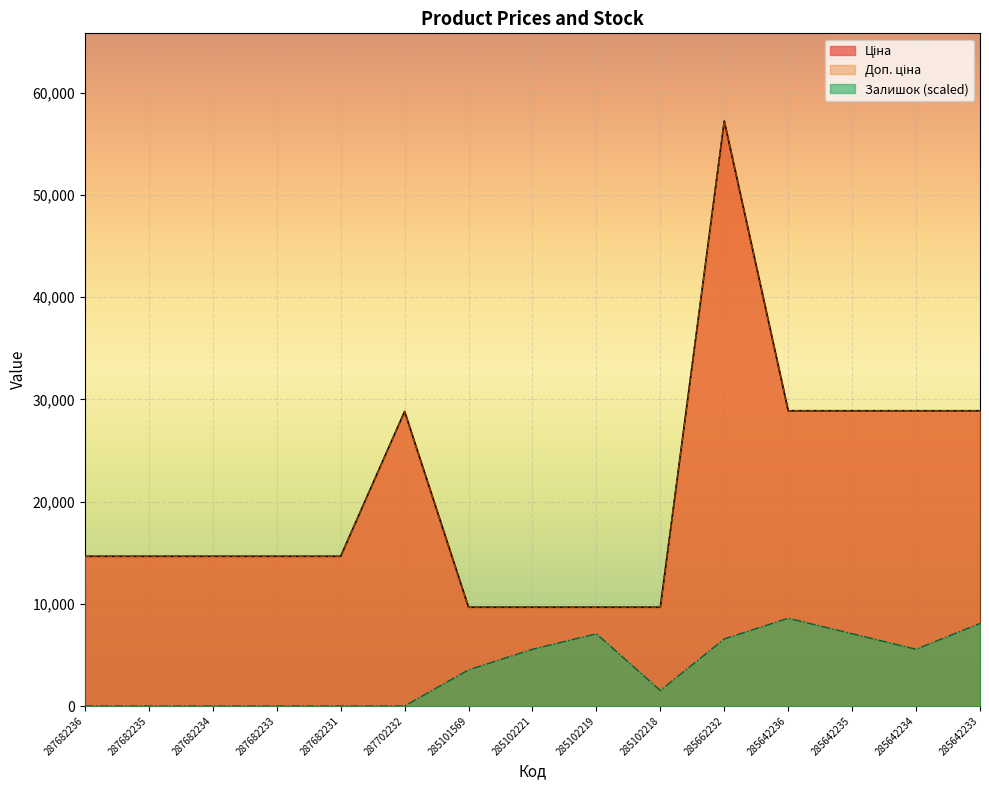

Is it true that Залишок equals 812.0 at 285101569?

False